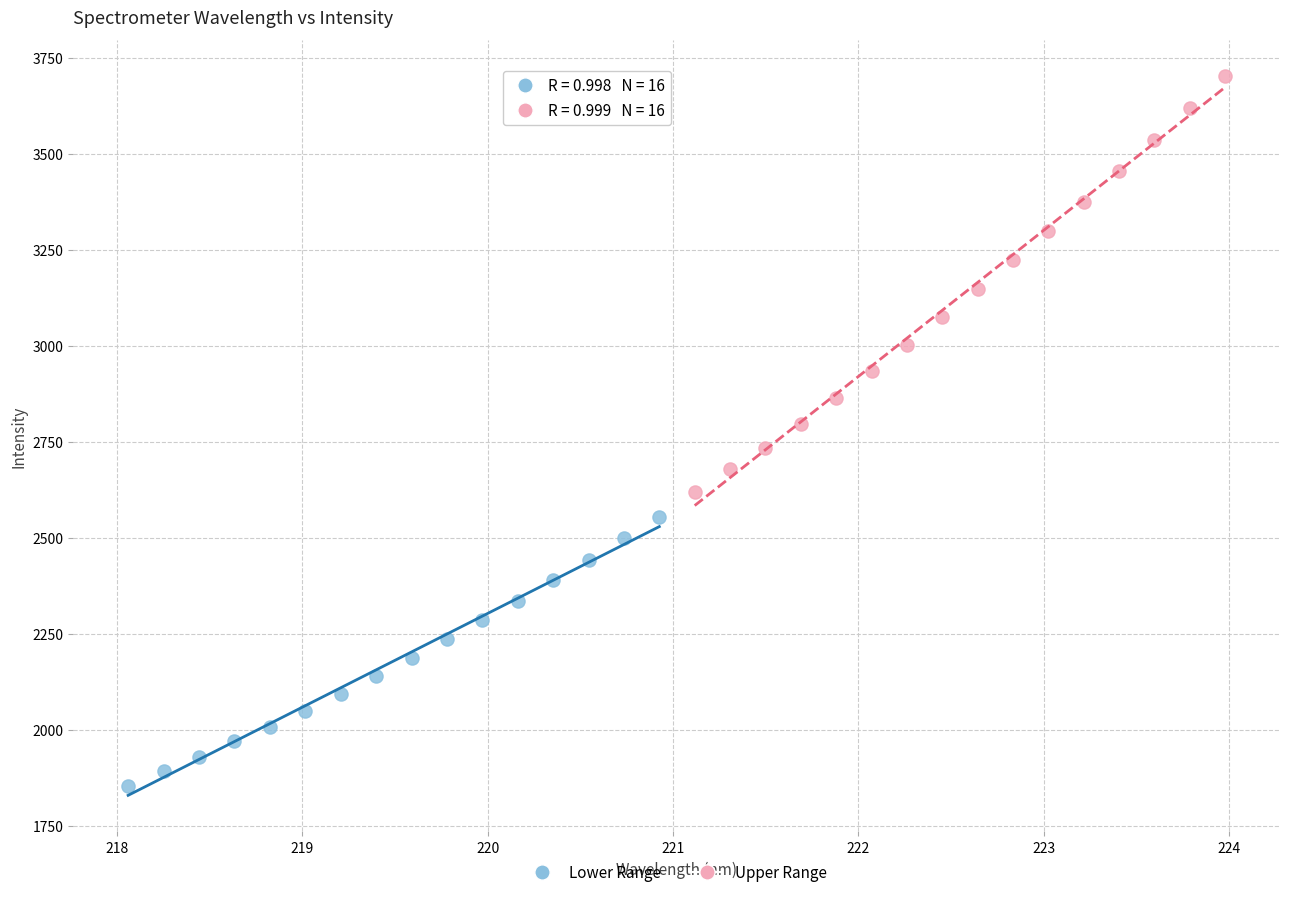

Which series contains the lowest Y value?

Lower Range